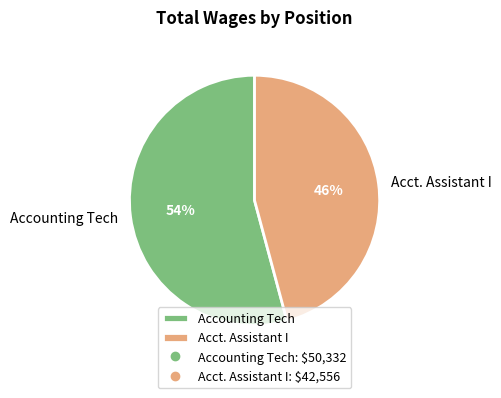

The Accounting Tech slice represents 62% of the pie. True or false?

False